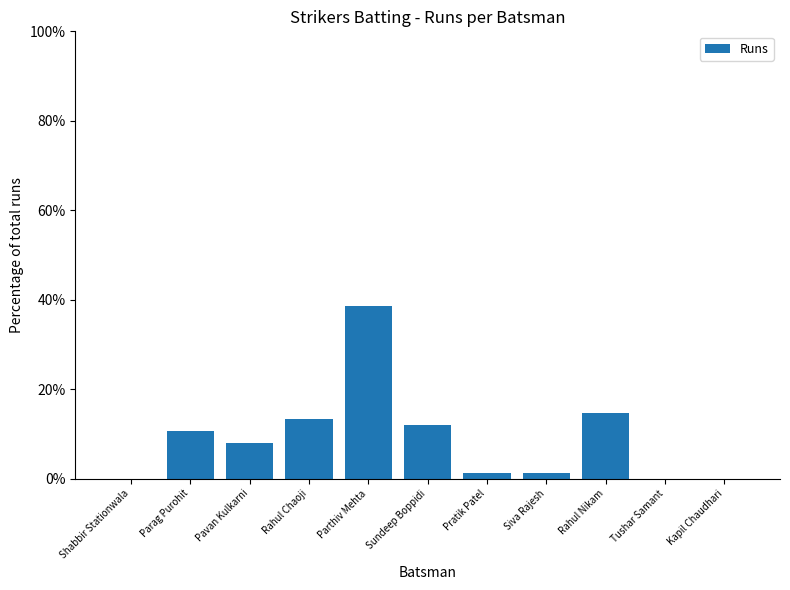

What is the average value?

9.1